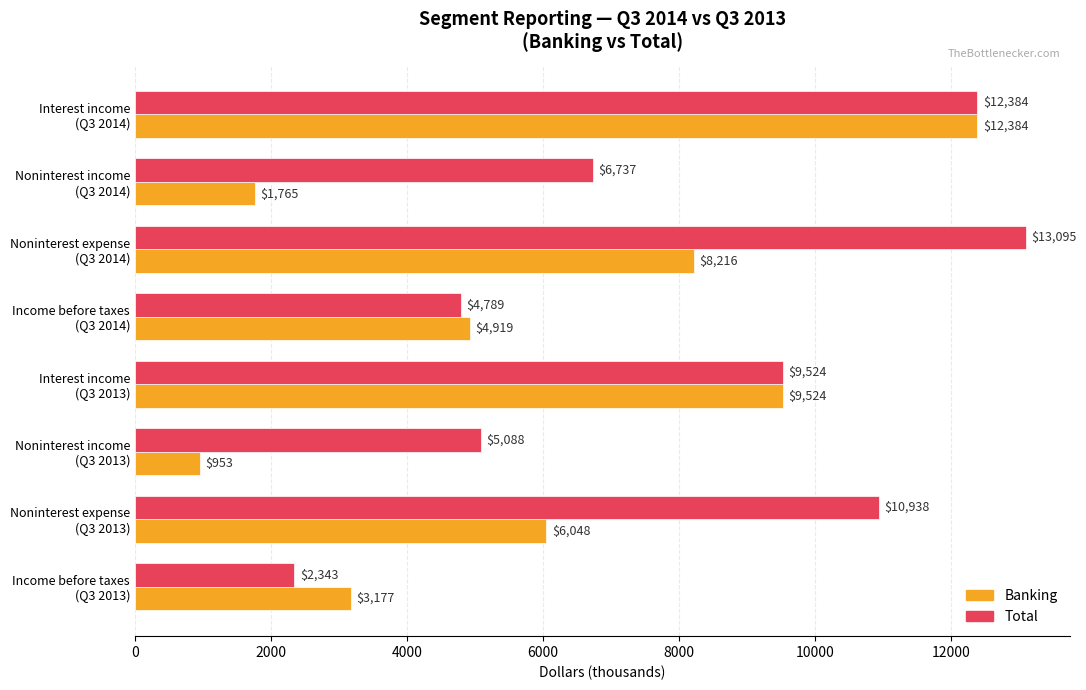

At which label is Banking closest to 6668?

Noninterest expense
(Q3 2013)